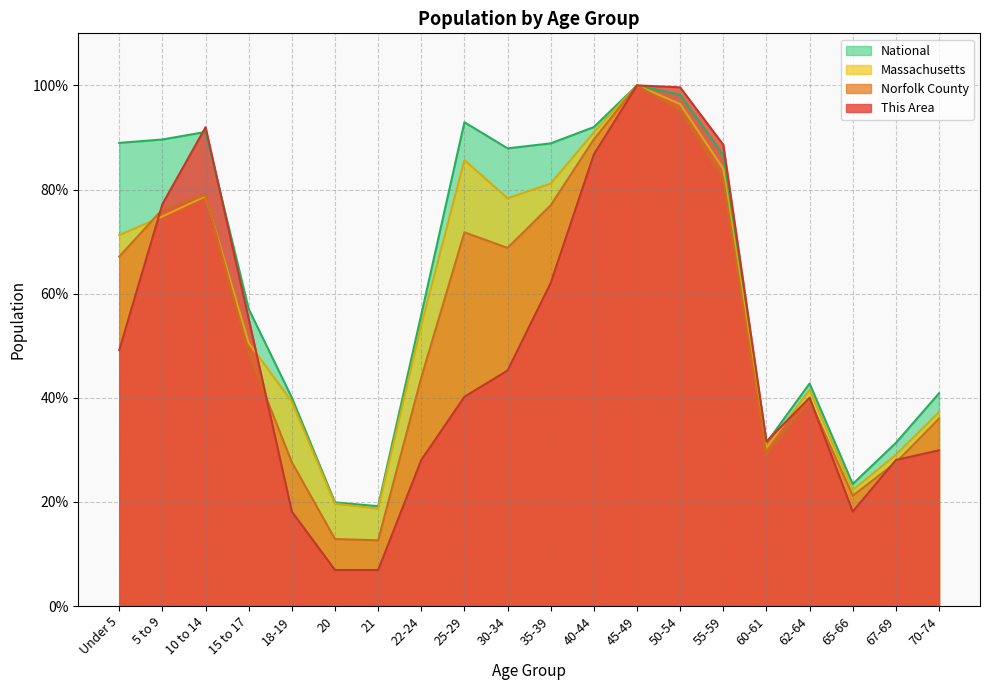

Where is the first local minimum for National?

21